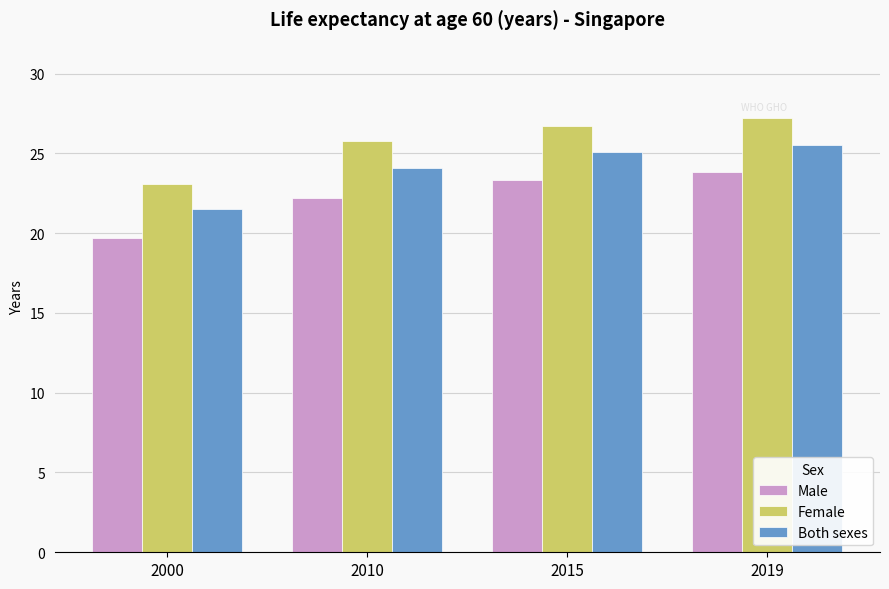

At which label does Female first exceed 26?

2015